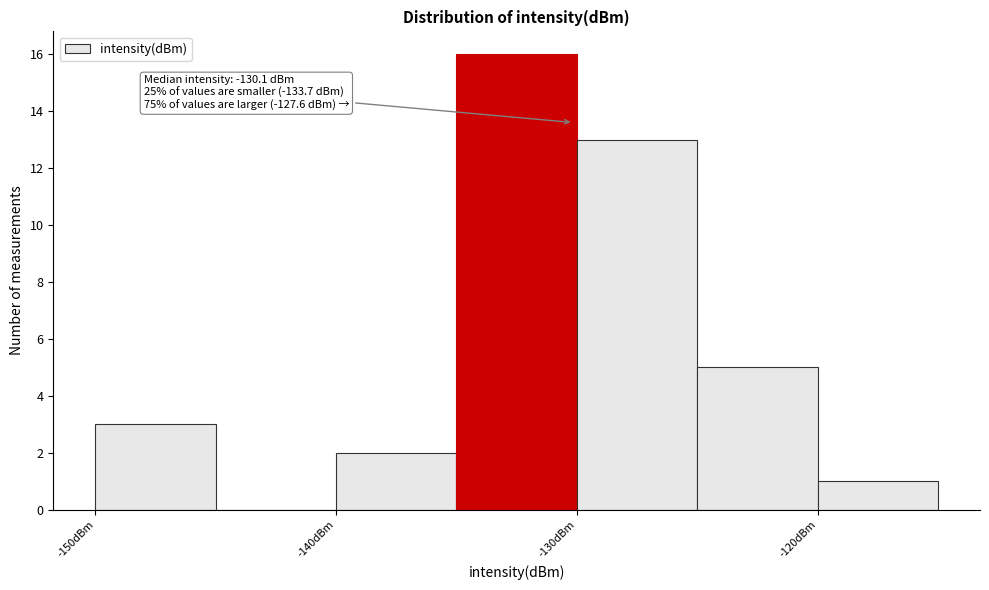

Over which range of the x-axis is the bar tallest?

-135 to -130